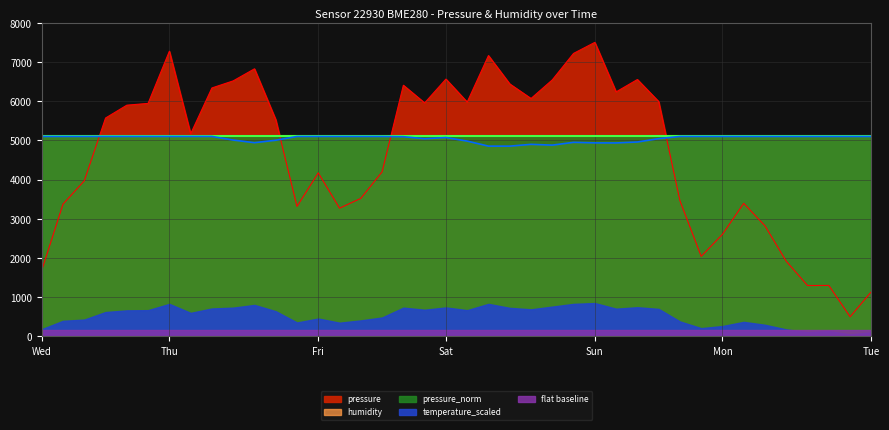

What is the difference between the highest and lowest values at 00:41?

903.2